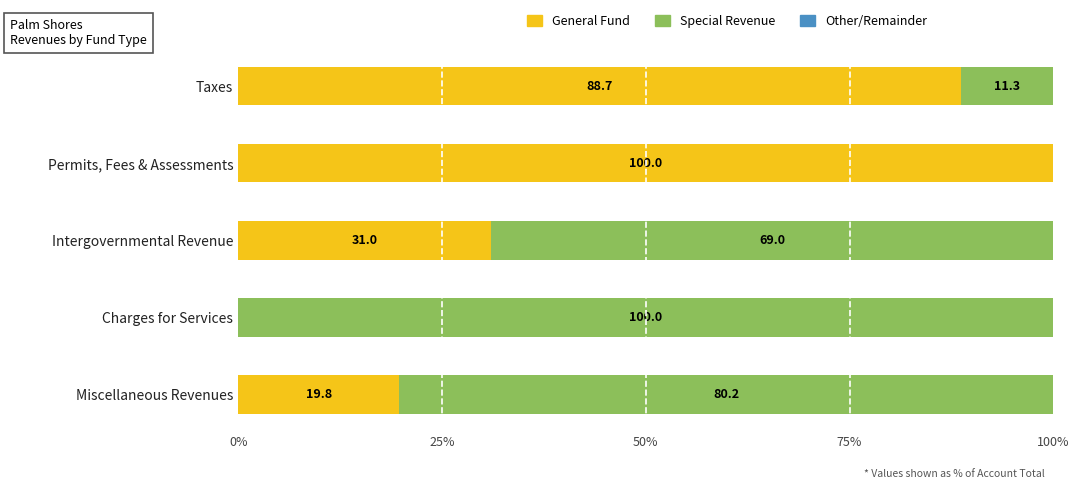

What is the sum of the General Fund values at Permits, Fees & Assessments and Intergovernmental Revenue?

131.0